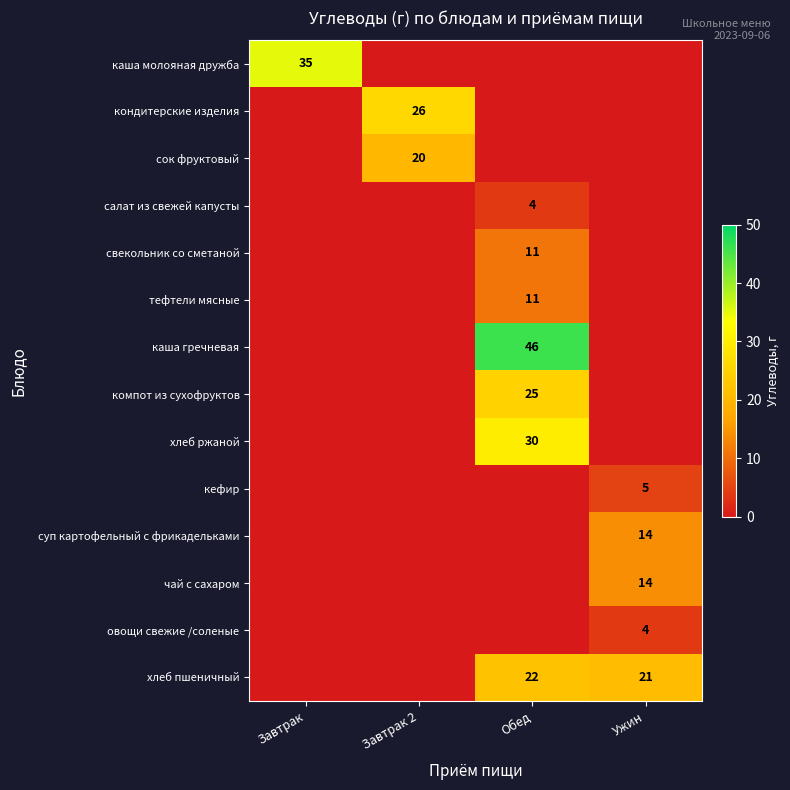

What is the difference between the maximum and minimum values in the компот из сухофруктов series?

25